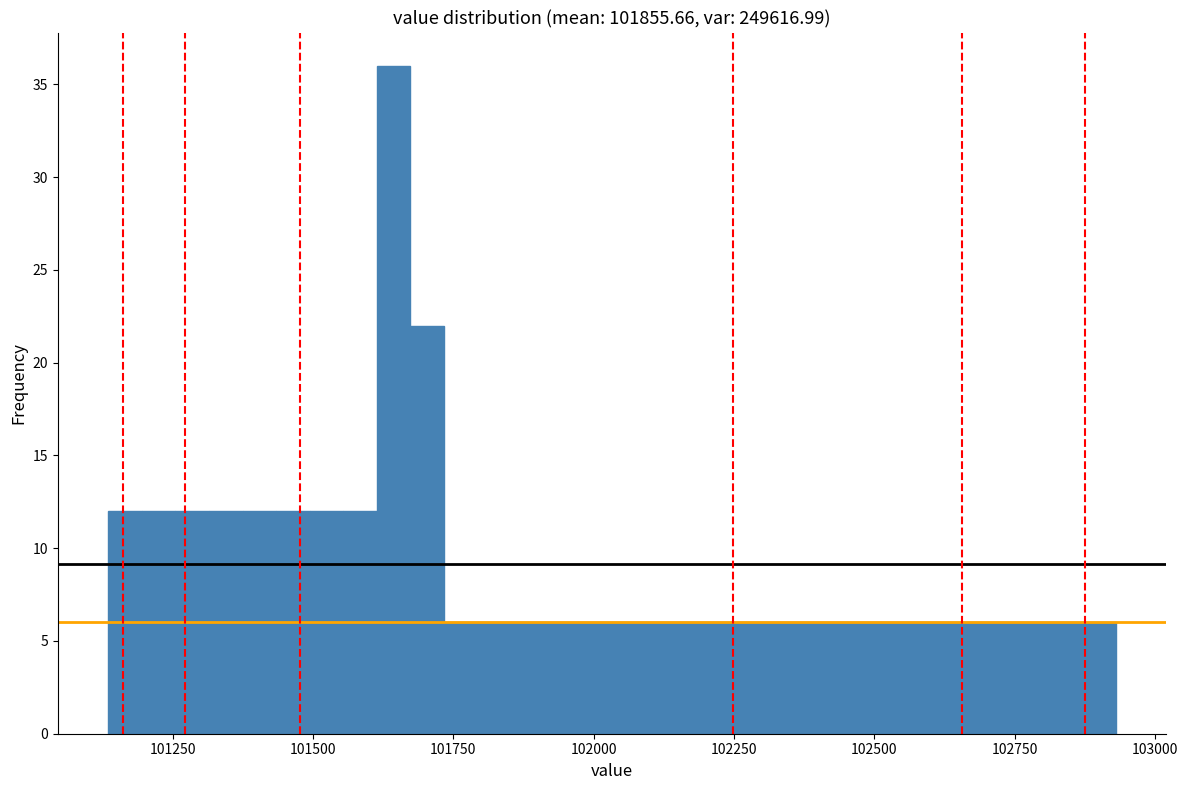

Around what value on the x-axis is the tallest bar? Give the approximate position of its centre, as read against the axis.

101650